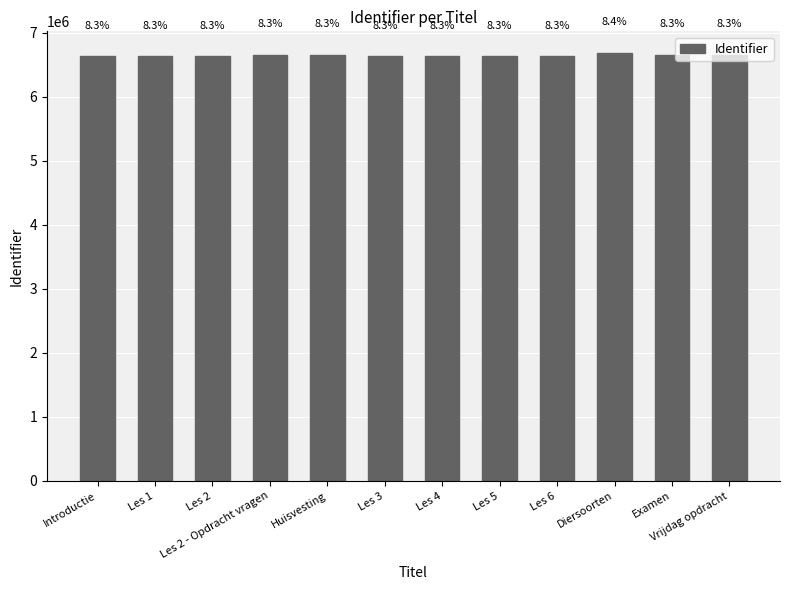

Which label corresponds to the smallest value in the chart?

Introductie